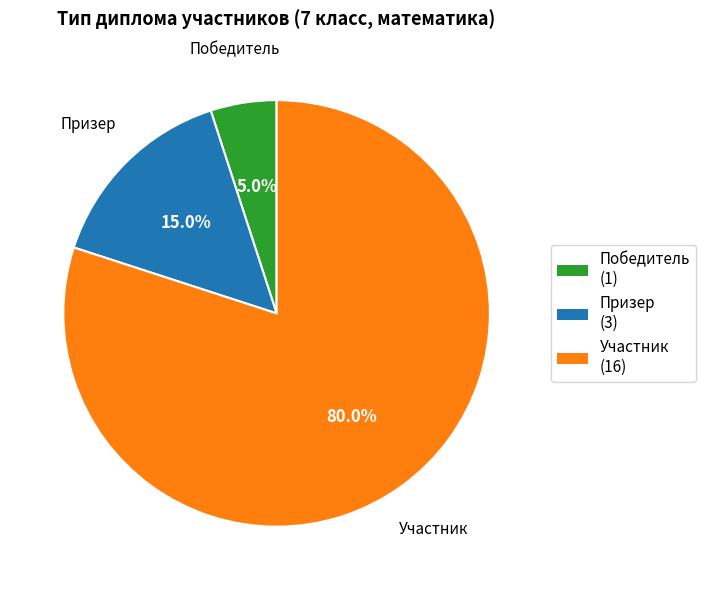

To the nearest percent, what is the difference between the Участник and Призер slice percentages?

65%